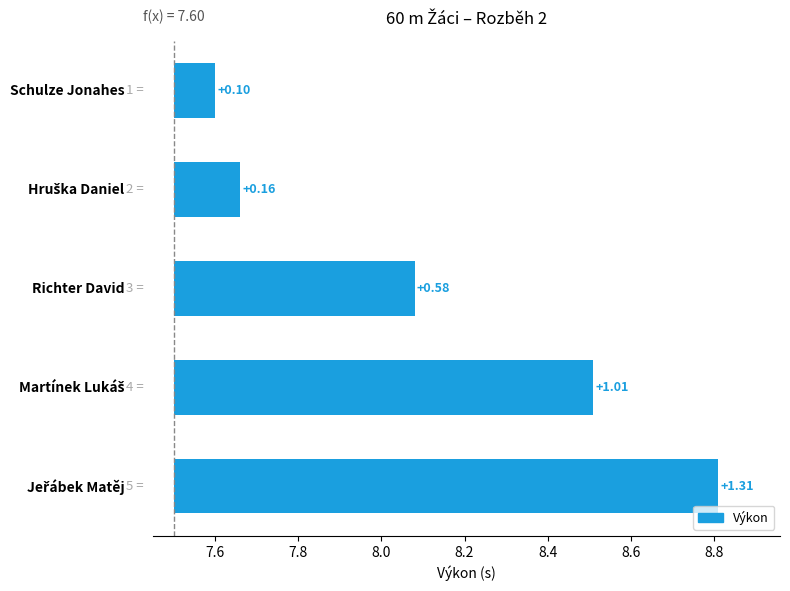

True or false: the data shows 0.4 at 7.8.

False